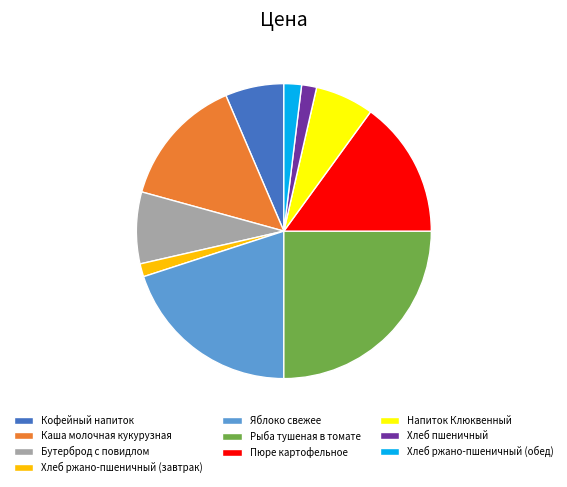

Is the sum of Хлеб ржано-пшеничный (завтрак) and Бутерброд с повидлом greater than half?

No